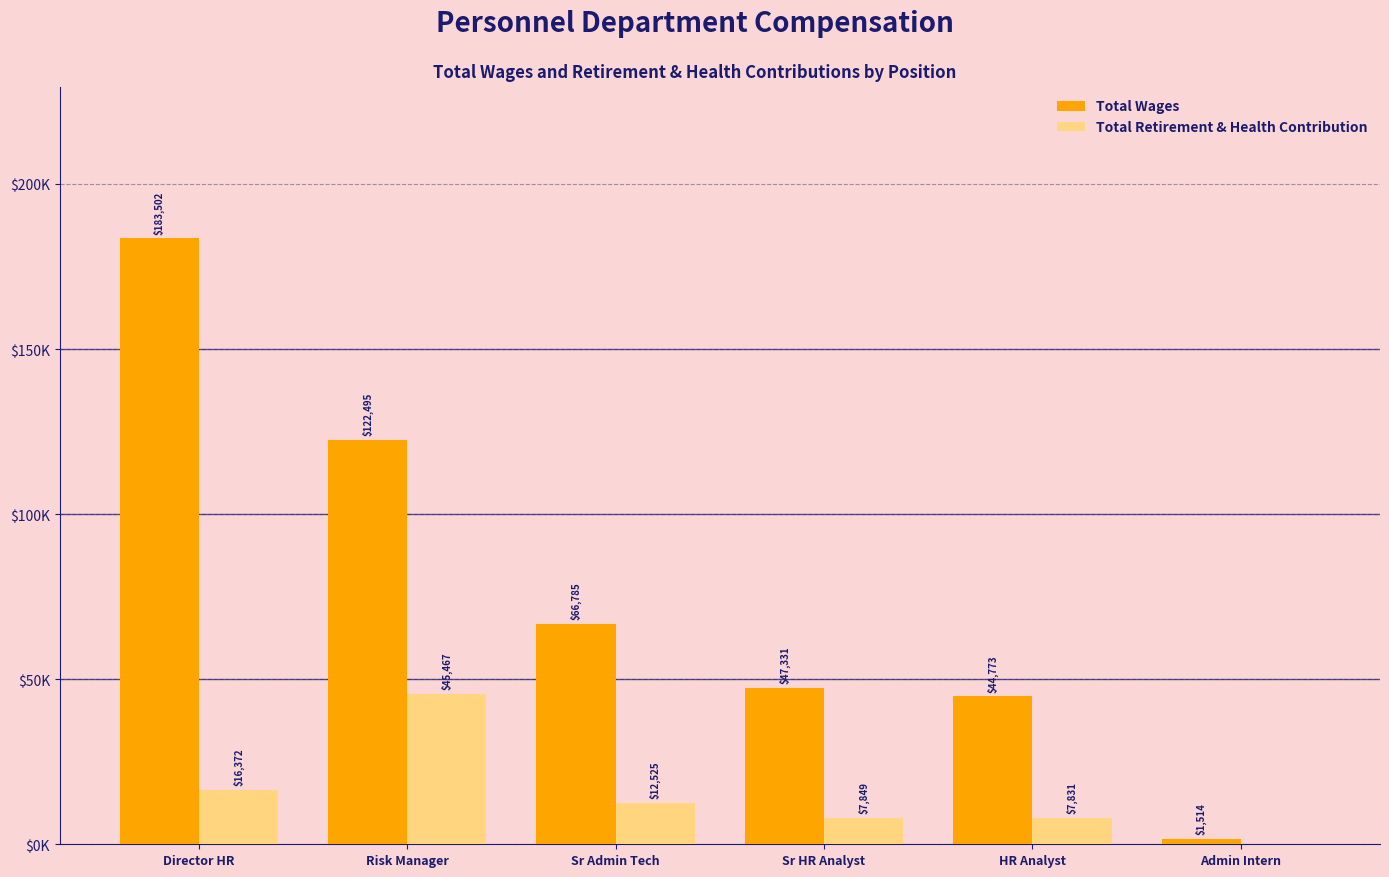

Are the bars horizontal?

No